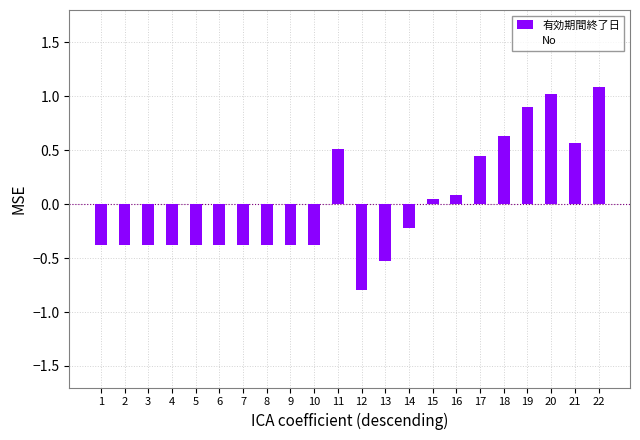

How many bars are there in total?

22